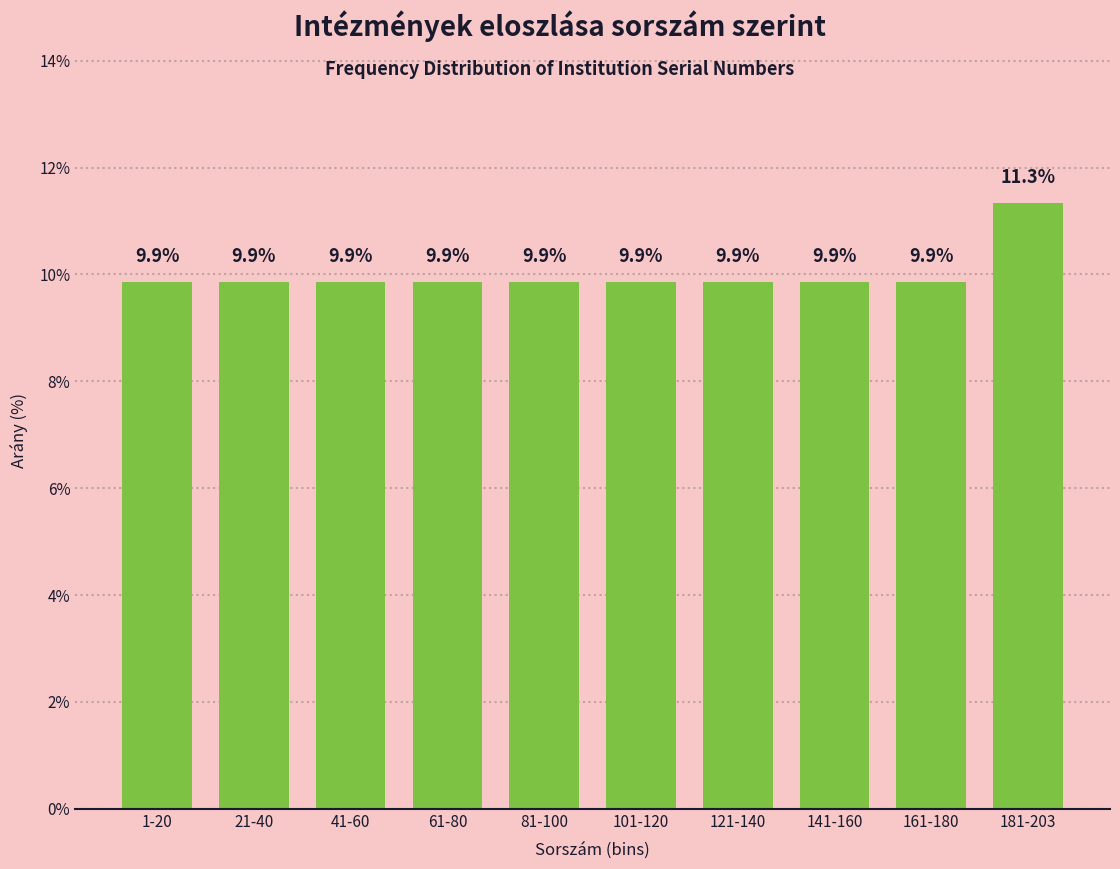

Reading left to right, list all the values displayed in this chart.

9.9	9.9	9.9	9.9	9.9	9.9	9.9	9.9	9.9	11.3